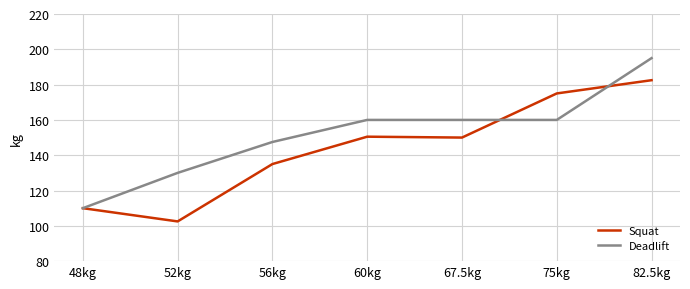

Which series has the largest total across all categories?

Deadlift